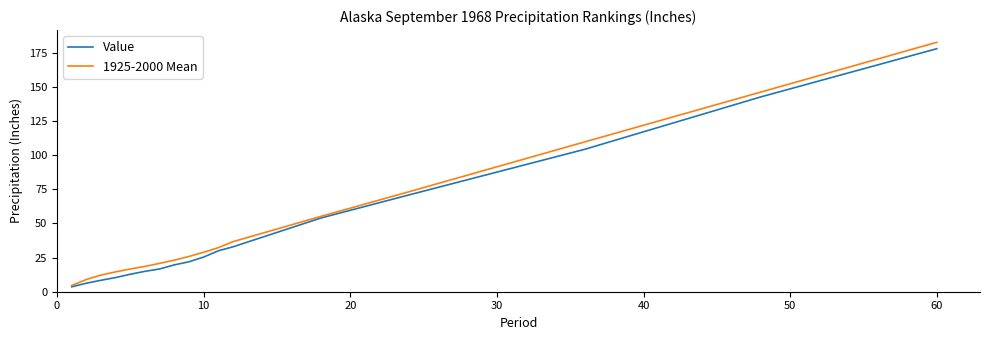

Which series has the largest range (max minus min)?

1925-2000 Mean